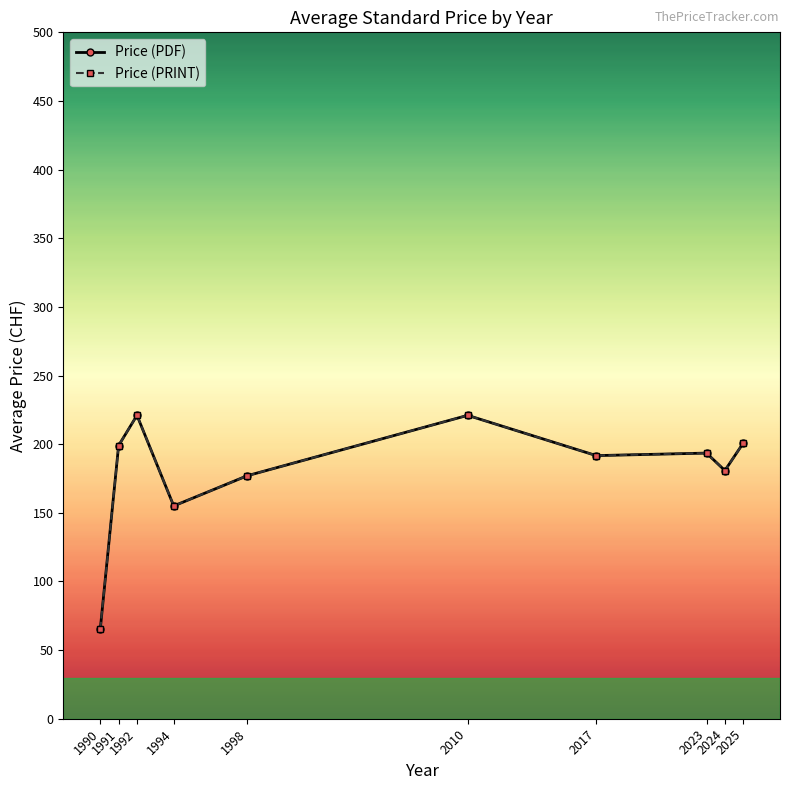

At which category does Price (PDF) reach its first local peak?

1992